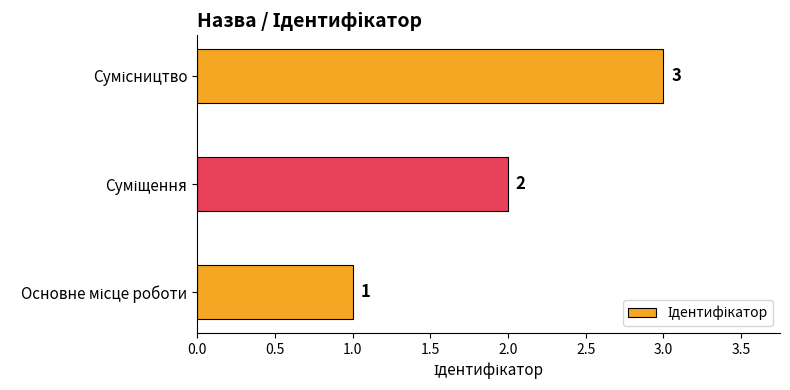

Count the values in the range 1 to 3.

3